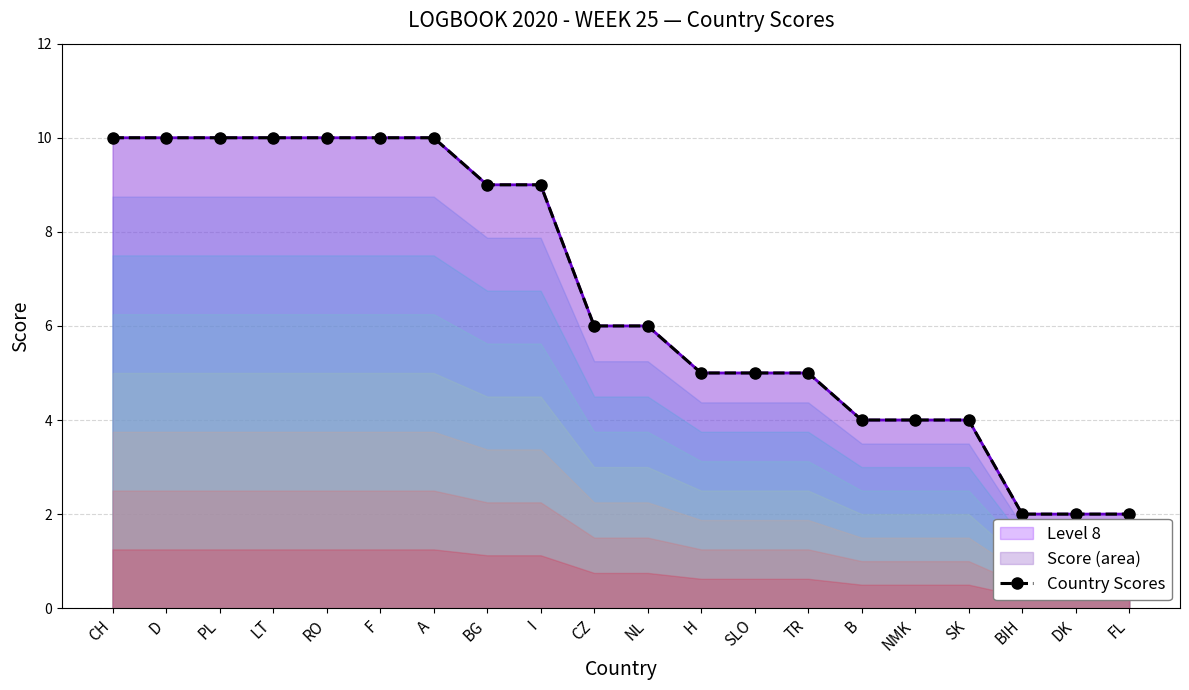

How many values are below 6?

9